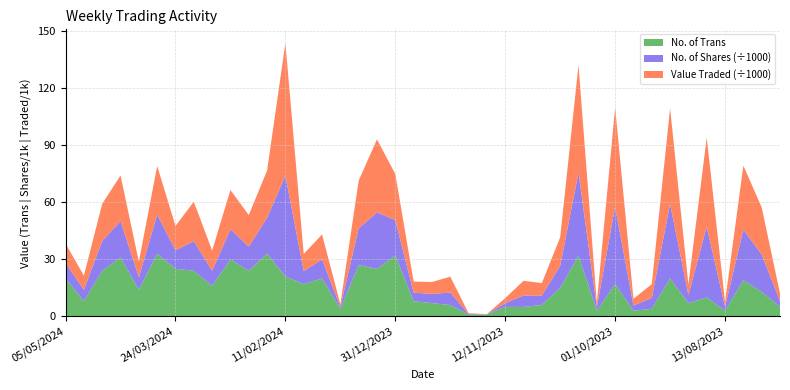

Reading left to right, transcribe all the data shown in this chart.

No. of Trans: 20	8	24	31	14	33	25	24	16	30	24	33	21	17	20	4	27	25	32	8	7	6	1	1	5	5	6	15	32	3	17	3	4	20	7	10	3	19	13	5
No. of Shares: 8050	5950	15640	19146	6552	20523	9718	15573	7991	15749	12703	18839	52974	6815	9989	1050	19300	29641	18606	4504	4842	6541	300	100	2037	5999	5024	11583	43570	1840	40625	2750	5700	39175	4325	37113	2050	26613	19495	3130
Value Traded: 10143	7498	19568	23936	8190	25542	12843	20689	10629	20680	16566	24820	69678	8986	13089	1365	25090	38384	24221	5813	6244	8367	387	127	2582	7739	6486	15028	56523	2362	52144	3520	7256	50225	5490	46866	2604	33607	24825	3975